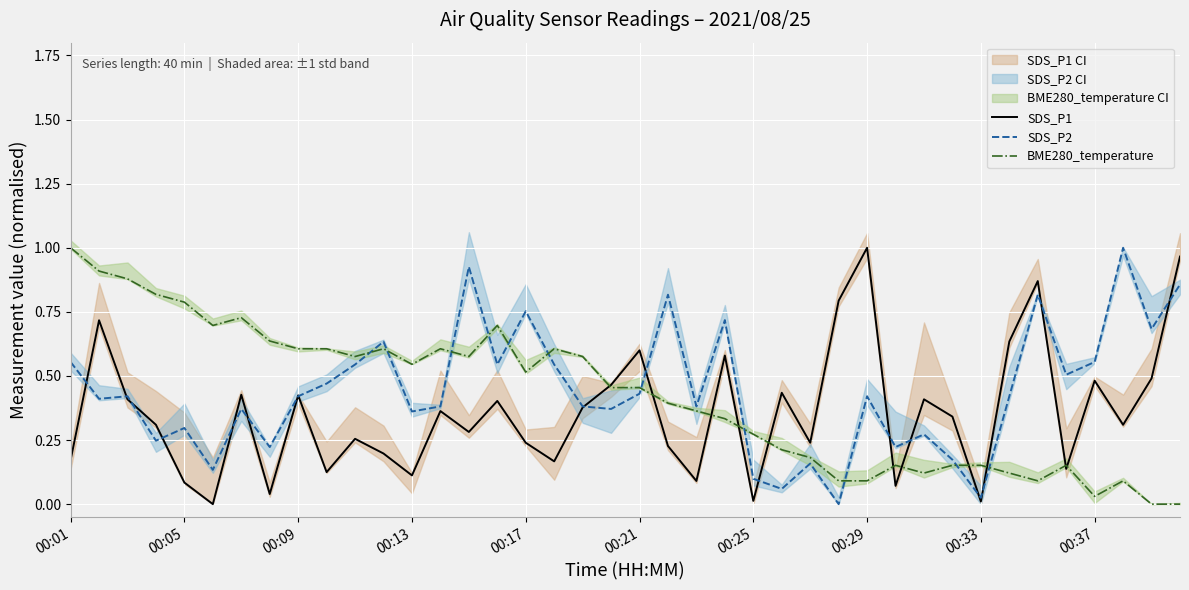

How many intersections are there between SDS_P1 and BME280_temperature?

11